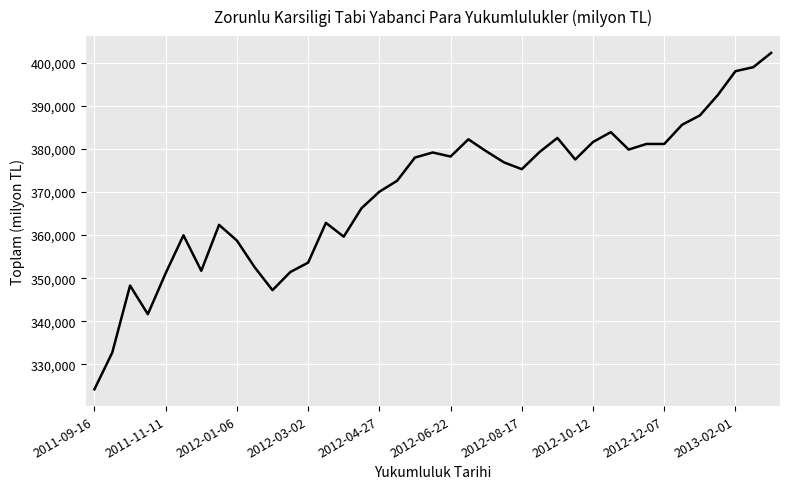

What is the difference between the maximum and minimum values?

78101.6